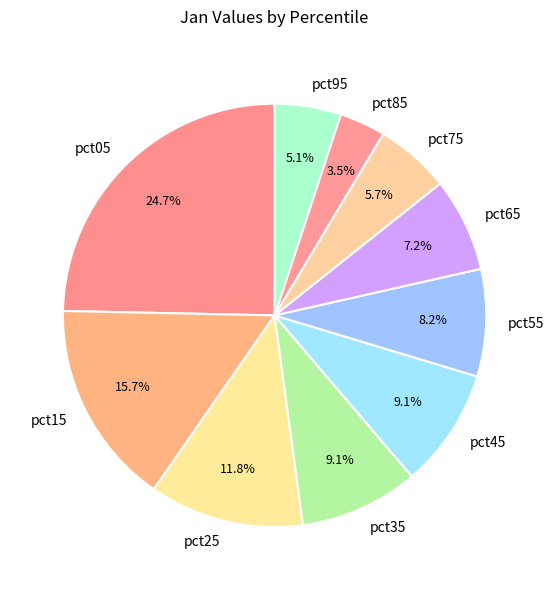

To the nearest percent, what is the average slice percentage?

10%